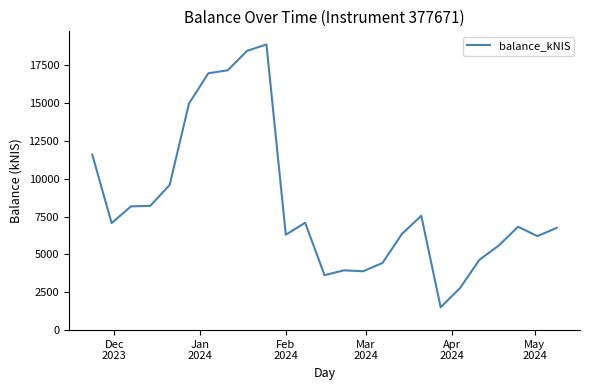

What is the greatest value displayed?

18879.8